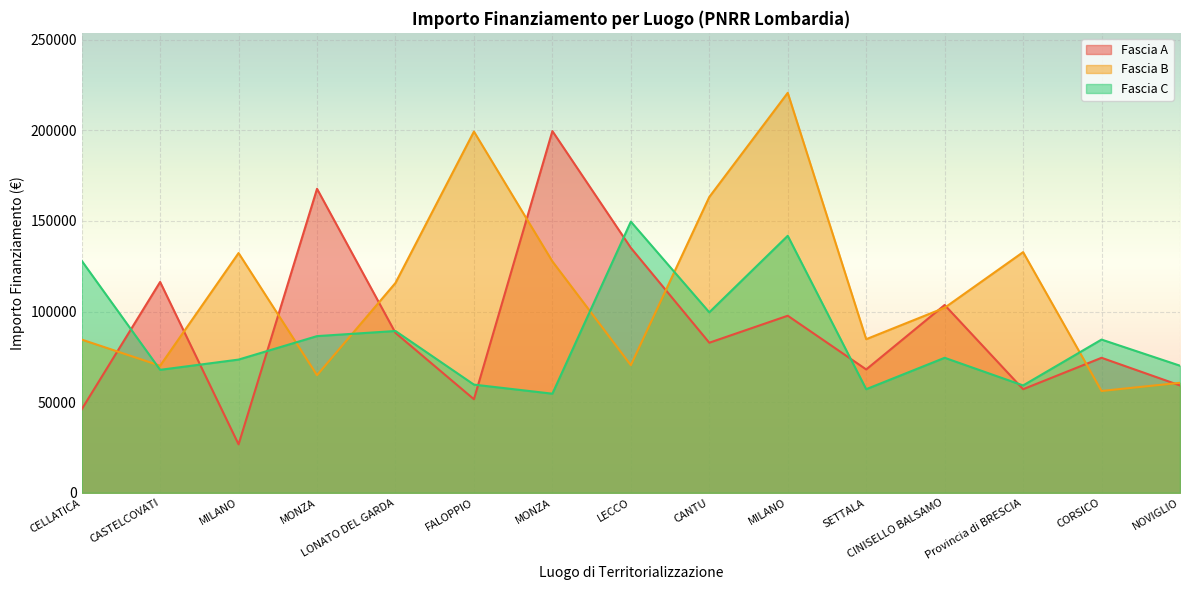

True or false: Fascia C has a value of 93507.7 at MILANO.

False